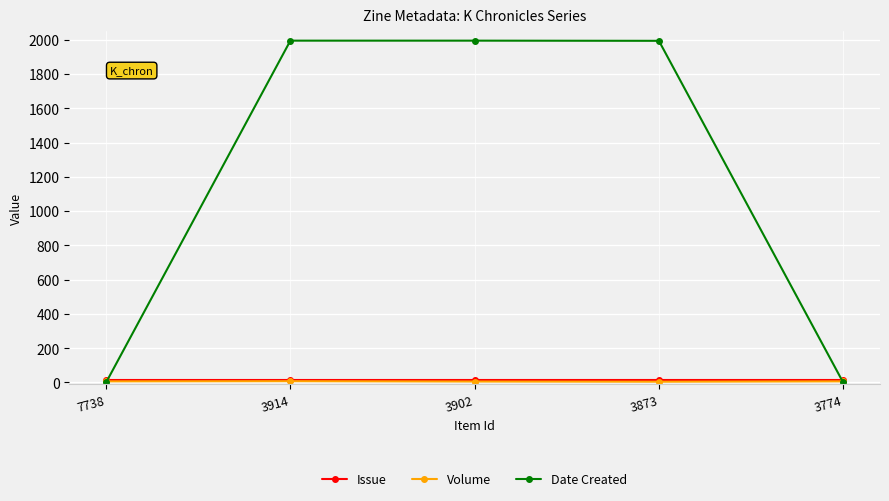

How many lines are shown in the chart?

3